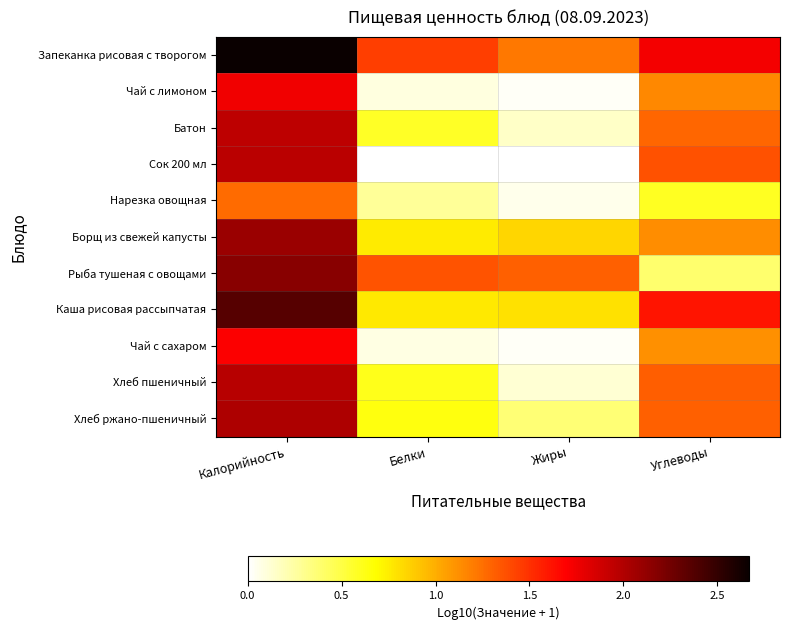

Count the number of data series in this chart.

11